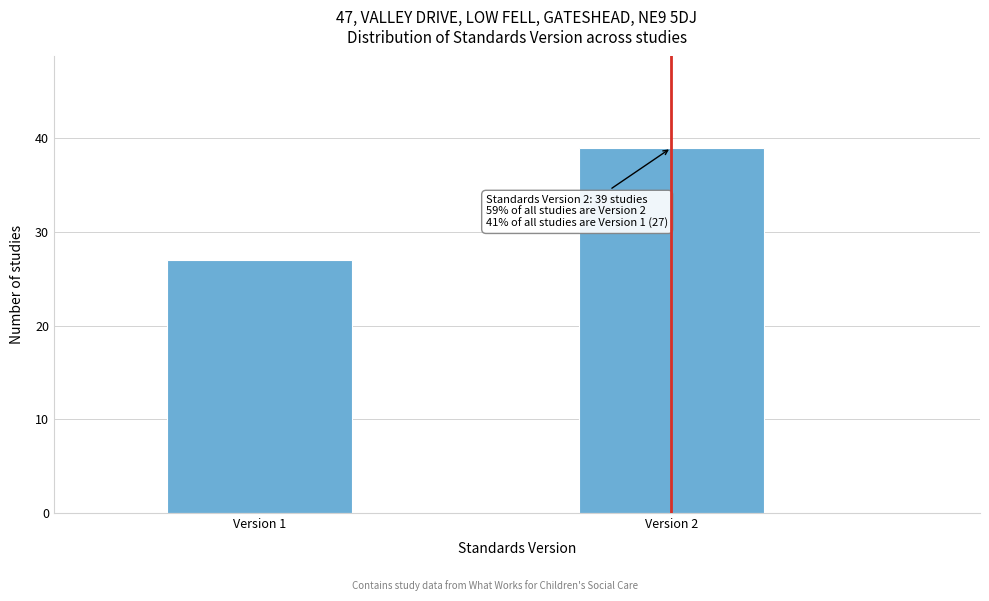

Reading left to right, list all the values displayed in this chart.

Version 1=27	Version 2=39